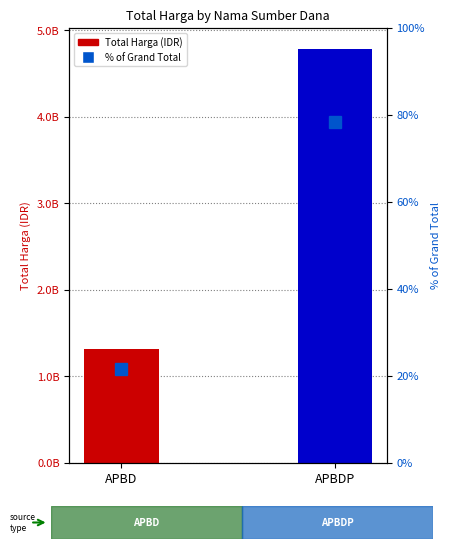

What is the value of the 1st bar from the left?

1314478107